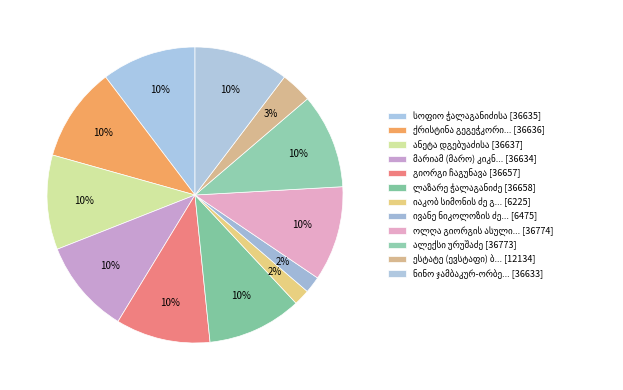

Which slice is the largest?

ოლღა გიორგის ასული ბერიძე